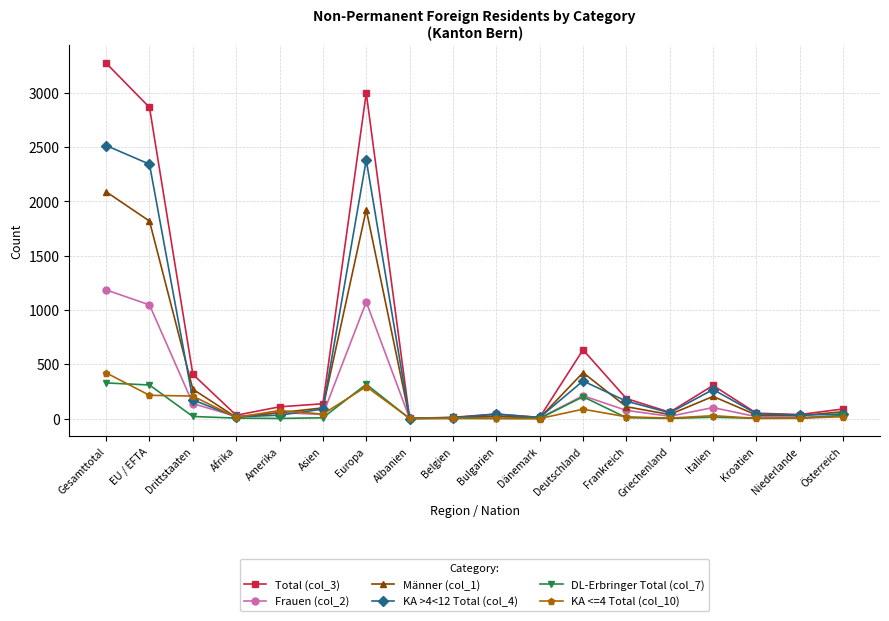

Which category has the highest value across all series?

Gesamttotal